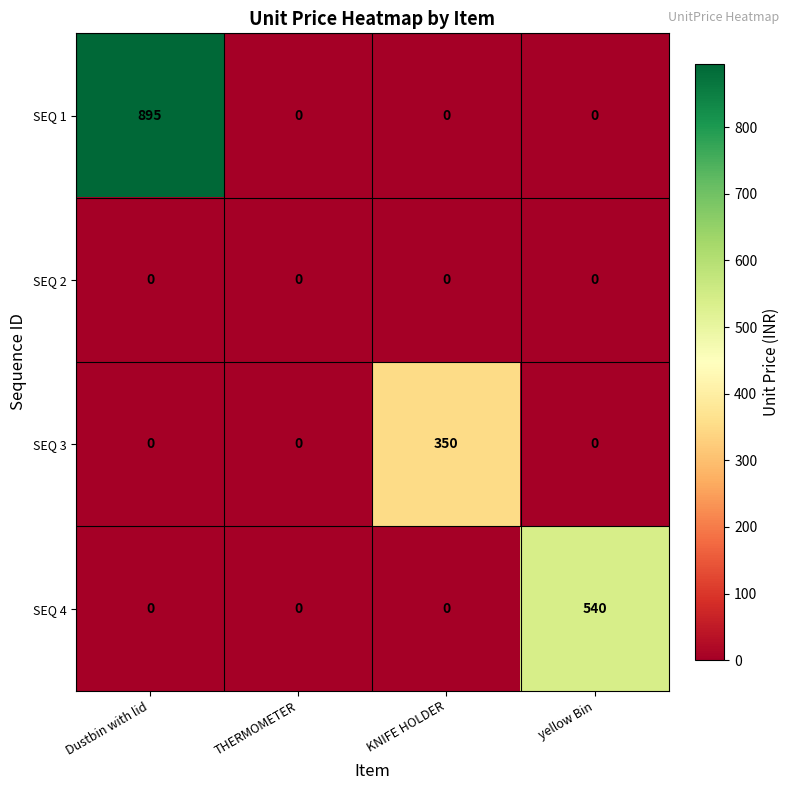

Between THERMOMETER and KNIFE HOLDER, which series saw the biggest shift?

SEQ 3